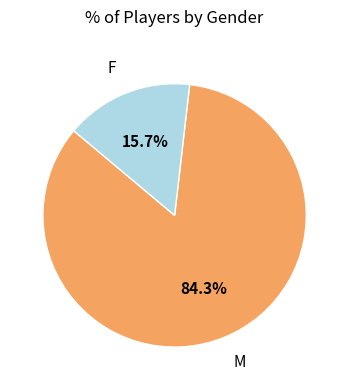

True or false: M accounts for 74% of the total.

False